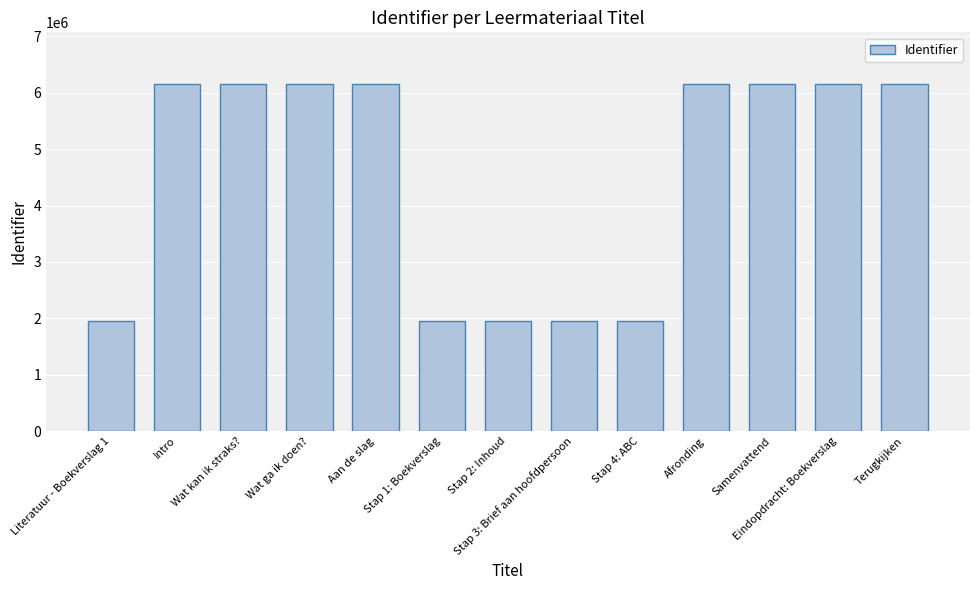

What value does the data have at Terugkijken, to the nearest 50?

6151050